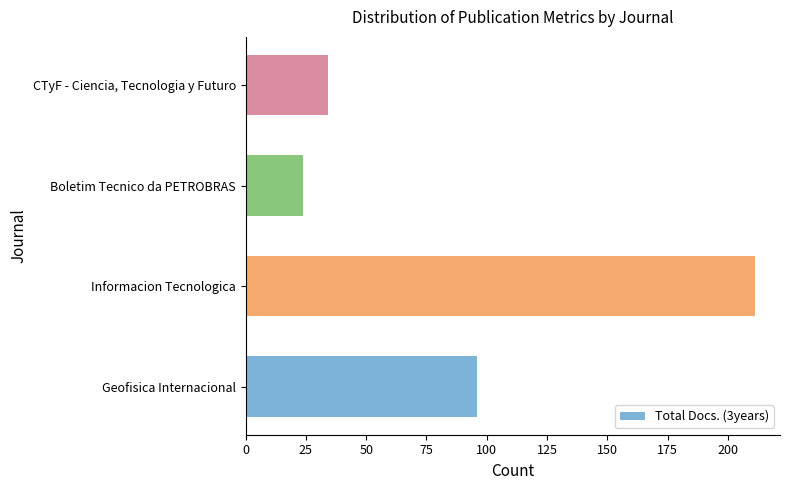

Rank the categories by value from lowest to highest.

Boletim Tecnico da PETROBRAS, CTyF - Ciencia, Tecnologia y Futuro, Geofisica Internacional, Informacion Tecnologica